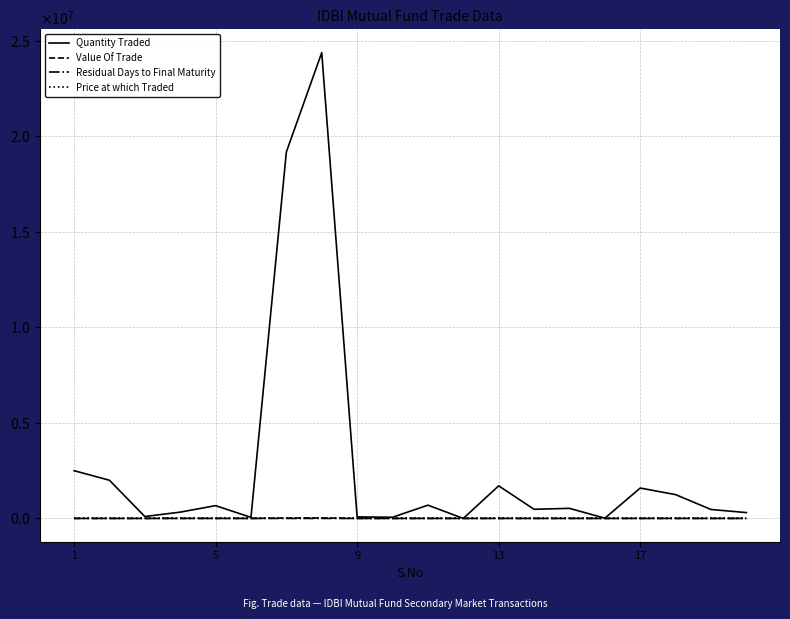

Is this an area chart (filled region under the line)?

No